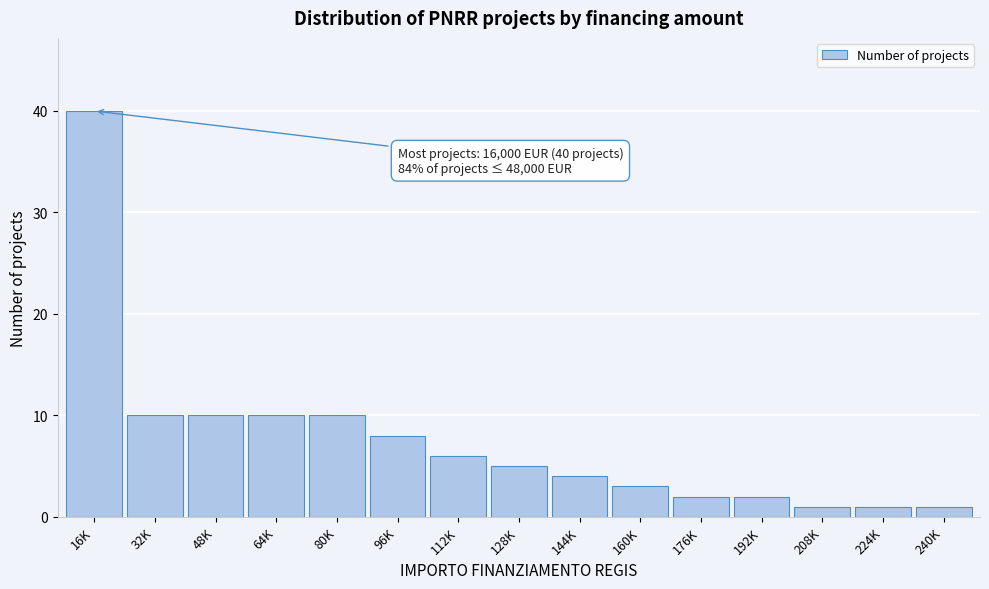

Reading left to right, extract all data points from this chart.

16K=40	32K=10	48K=10	64K=10	80K=10	96K=8	112K=6	128K=5	144K=4	160K=3	176K=2	192K=2	208K=1	224K=1	240K=1